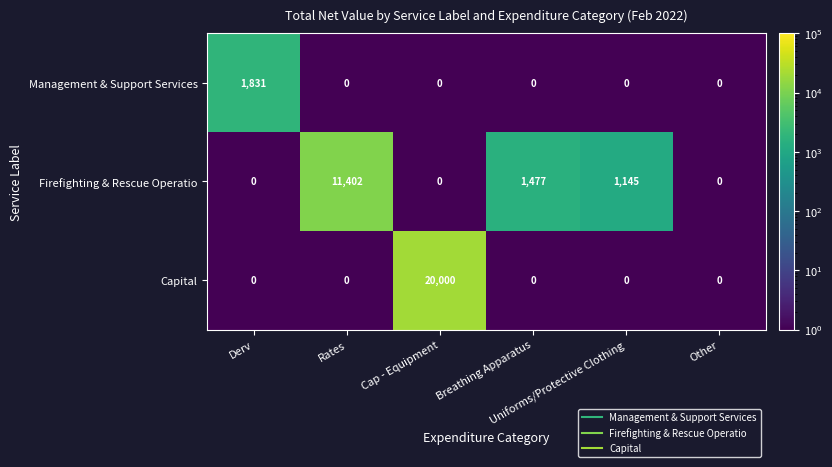

What is the difference between the maximum and second lowest values in the Capital series?

20000